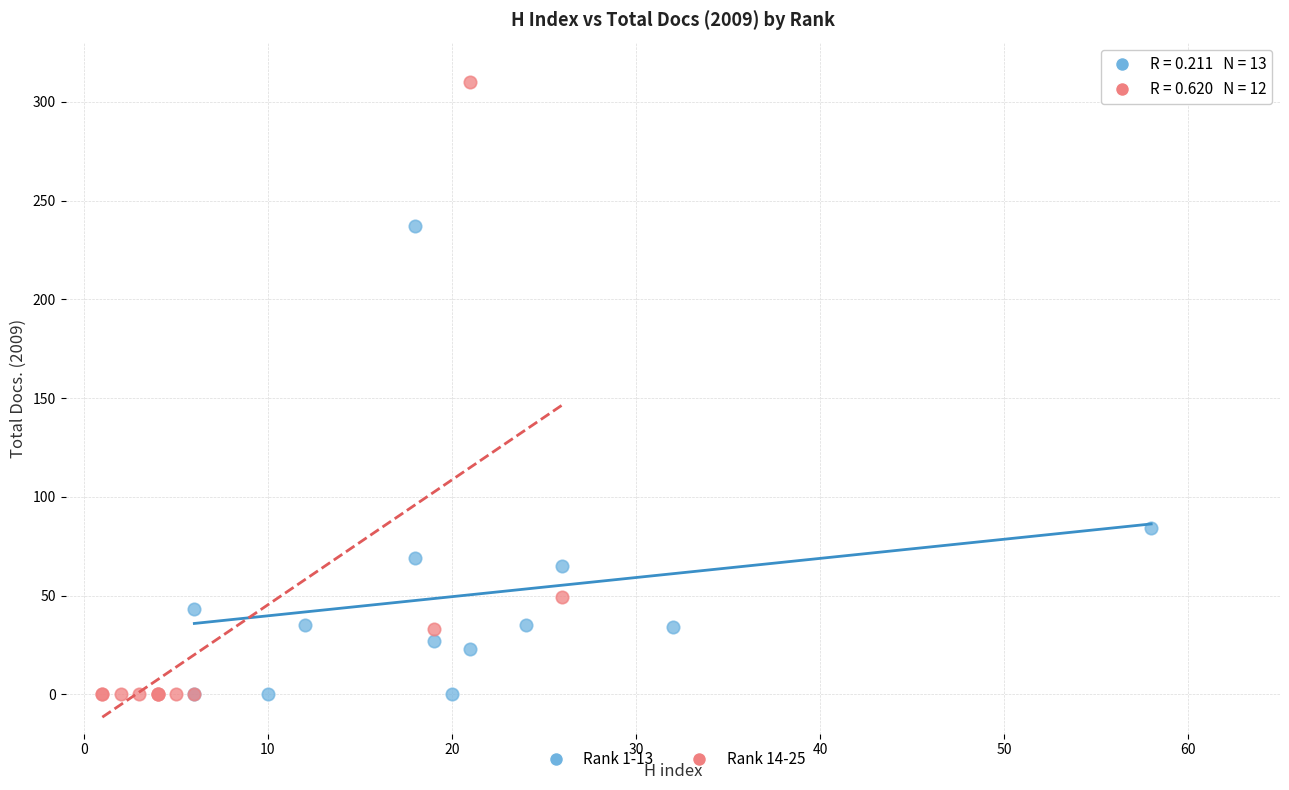

Which series has the largest Y range (max minus min)?

Rank 14-25